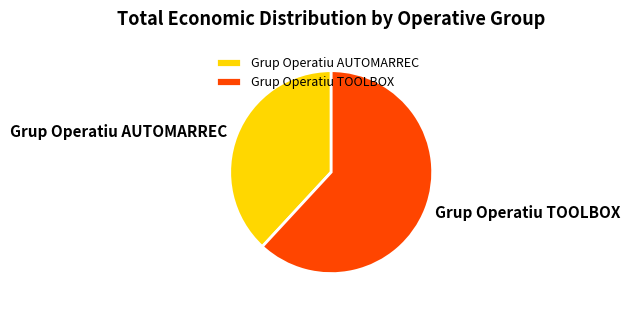

Which slice is the largest?

Grup Operatiu TOOLBOX